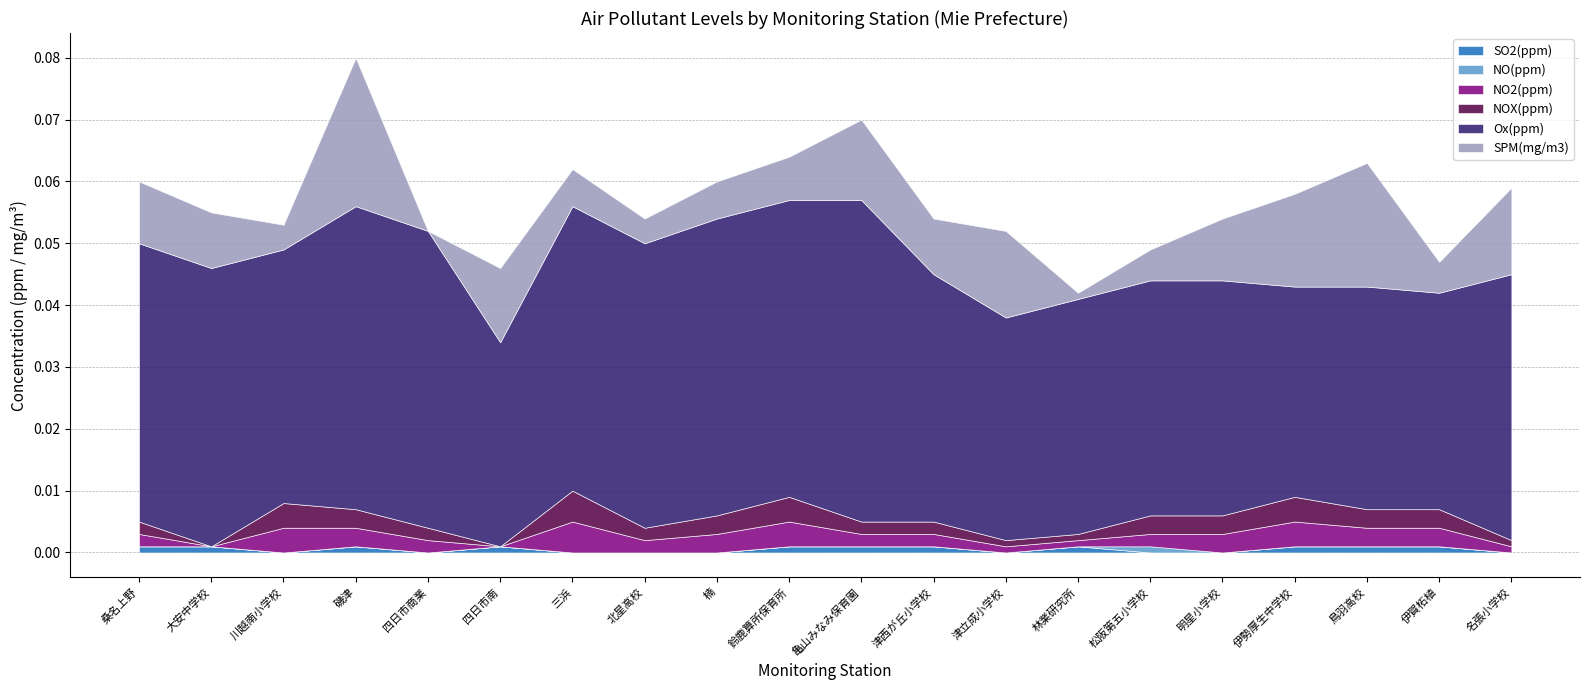

Which series changed the most between 北星高校 and 楠?

Ox(ppm)